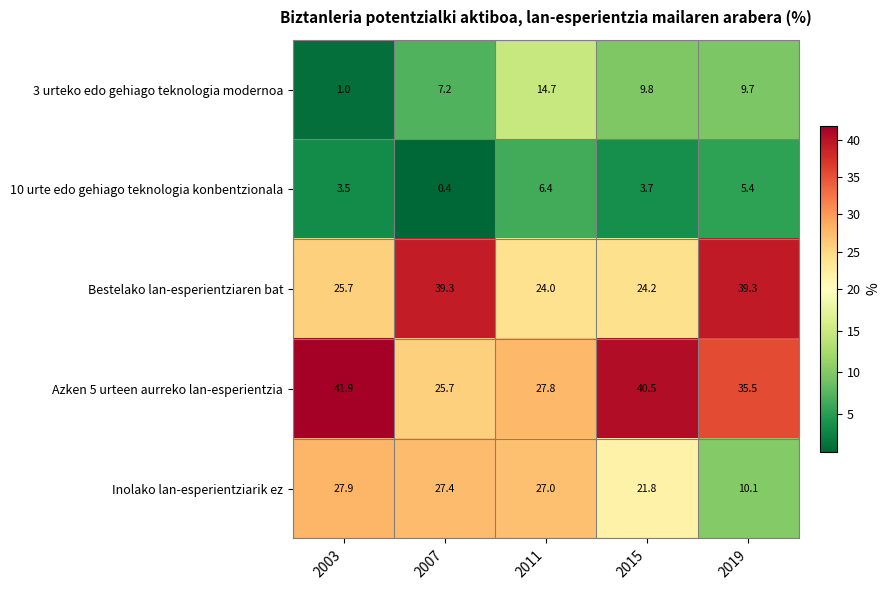

Count the number of data series in this chart.

5